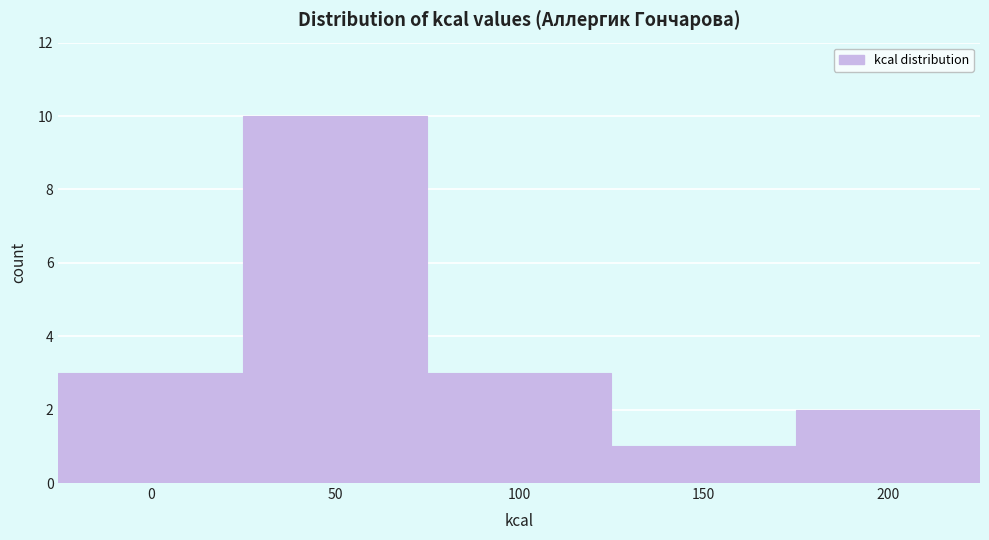

Reading left to right, extract all data points from this chart.

3	10	3	1	2